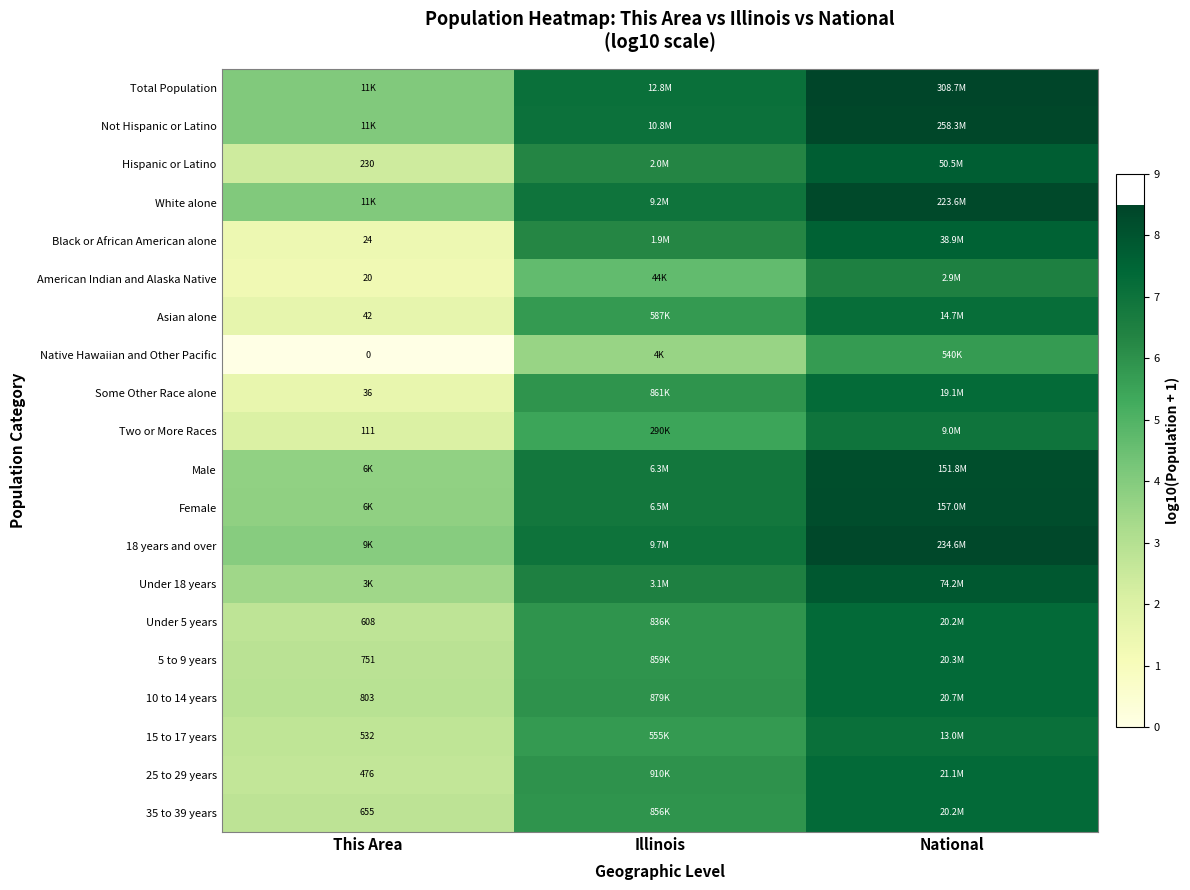

How many distinct data groups are displayed?

20